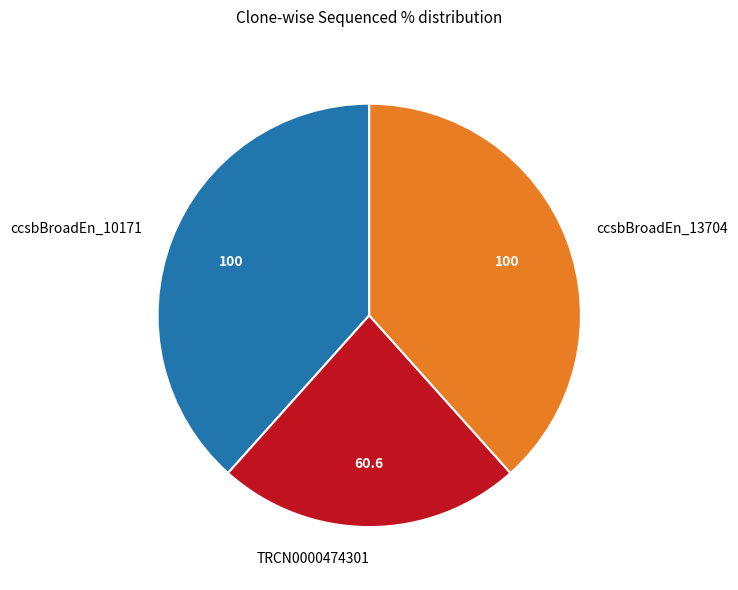

Count the number of slices in the pie.

3